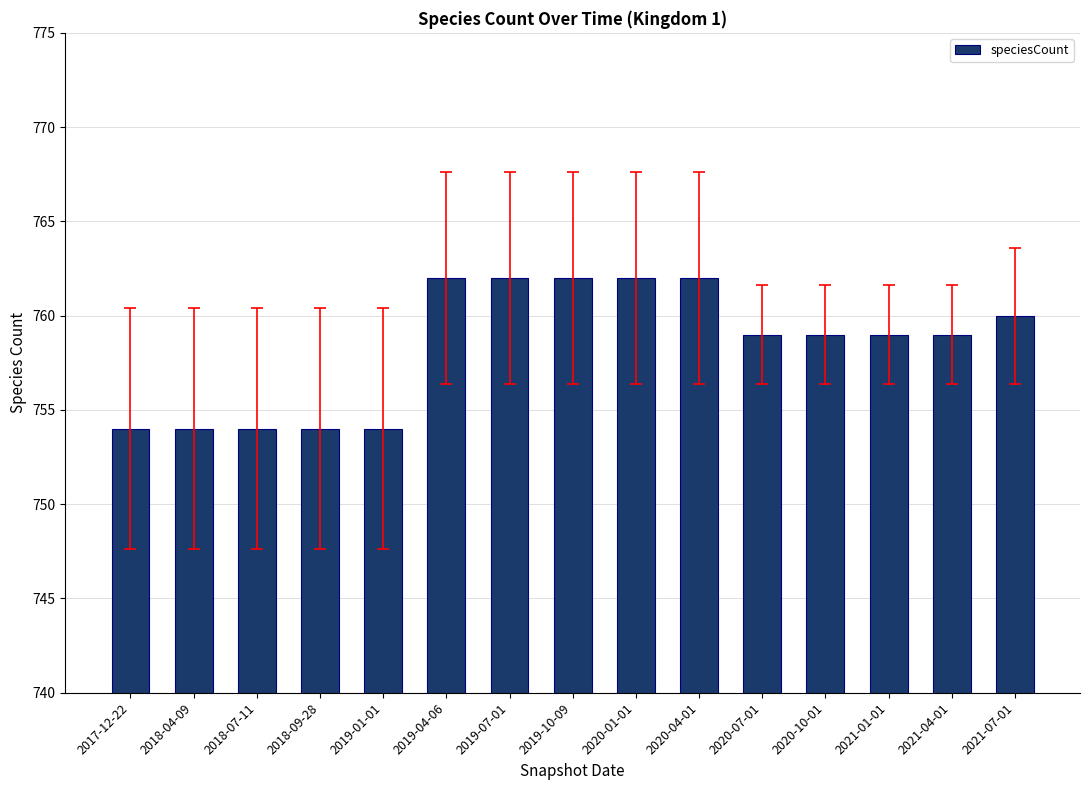

What is the label of the 9th bar from the right?

2019-07-01